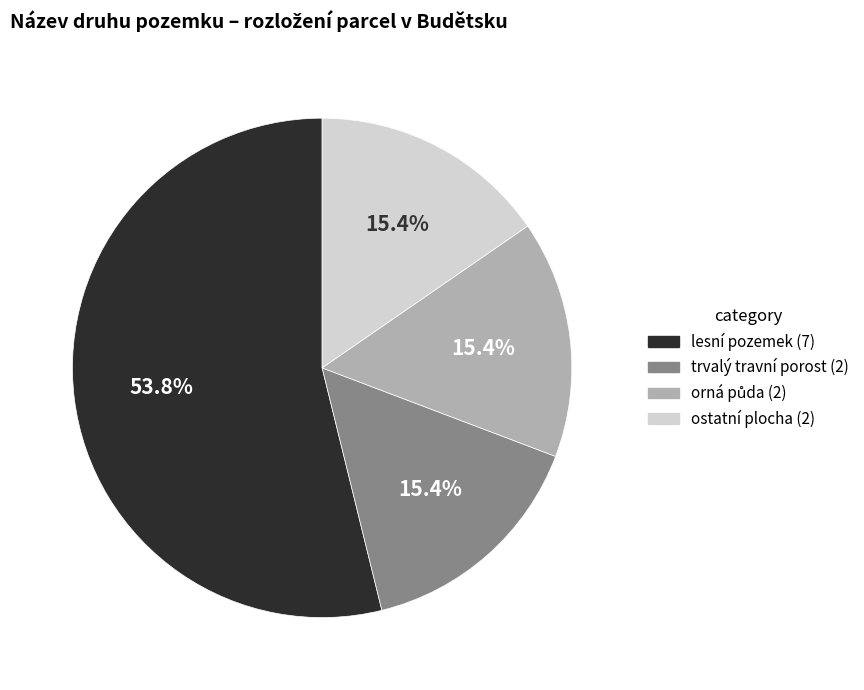

To the nearest percent, what is the average slice percentage?

25%